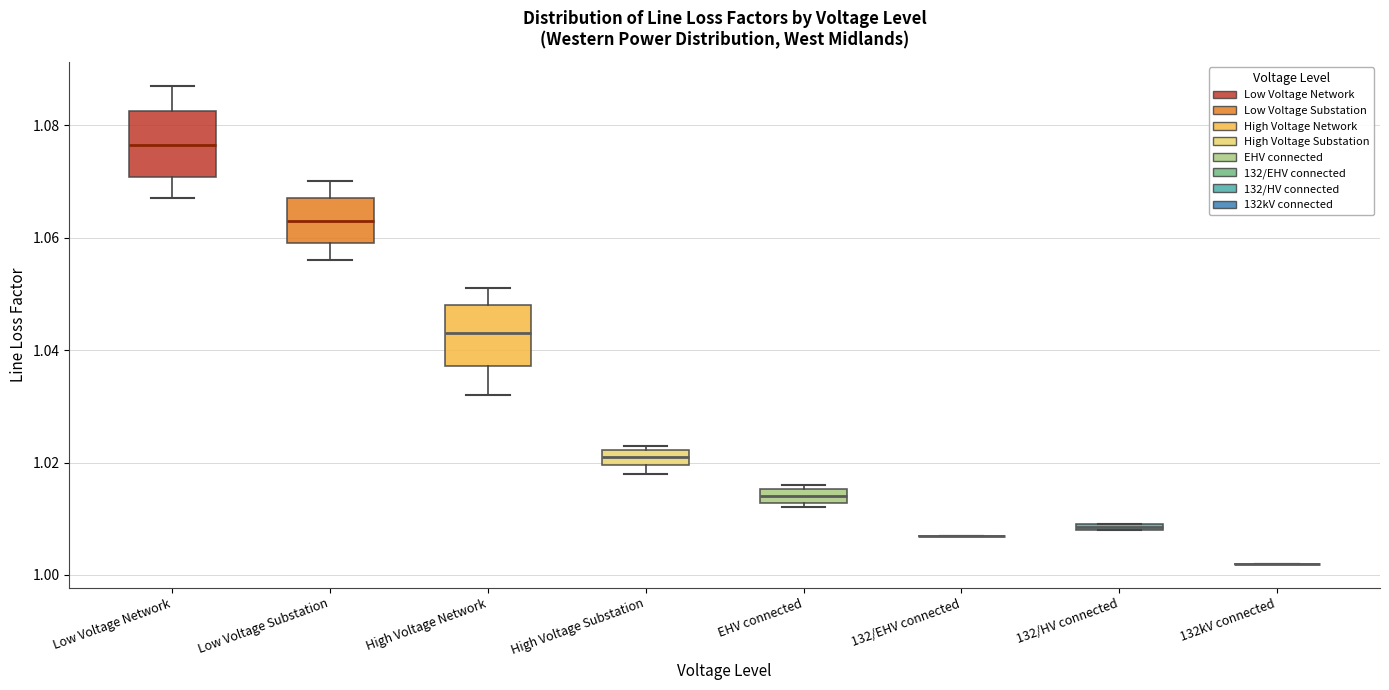

Where is the upper edge of the box for Low Voltage Substation on the y-axis? The values are not printed on the chart, so give them approximately, as read against the axis.

1.068